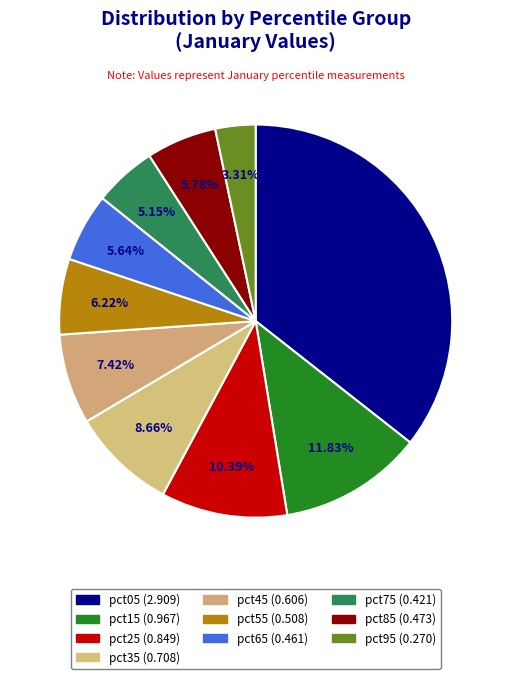

What percentage is the pct35 slice, to the nearest percent?

9%